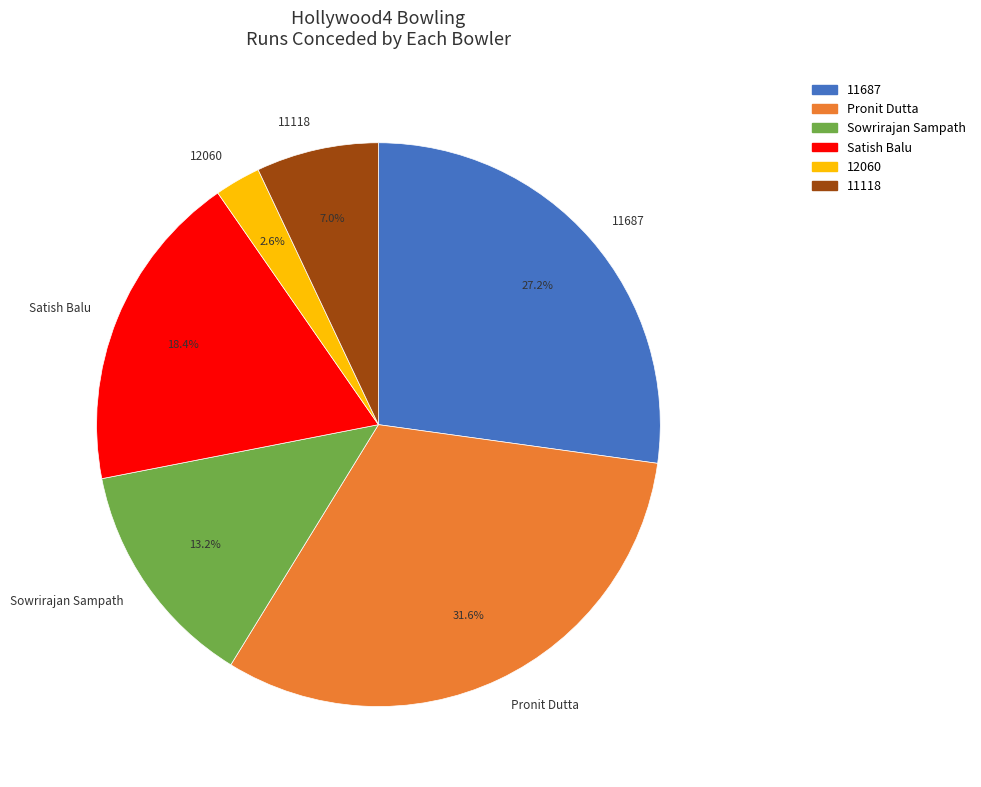

Which has a higher value, 11687 or Pronit Dutta?

Pronit Dutta